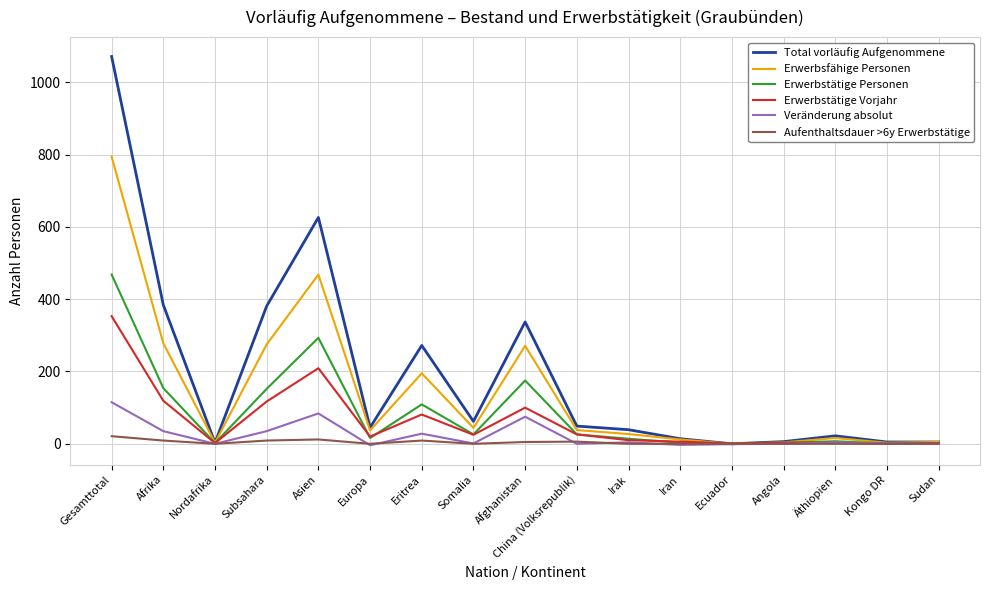

At which category is the sum across all series the highest?

Gesamttotal